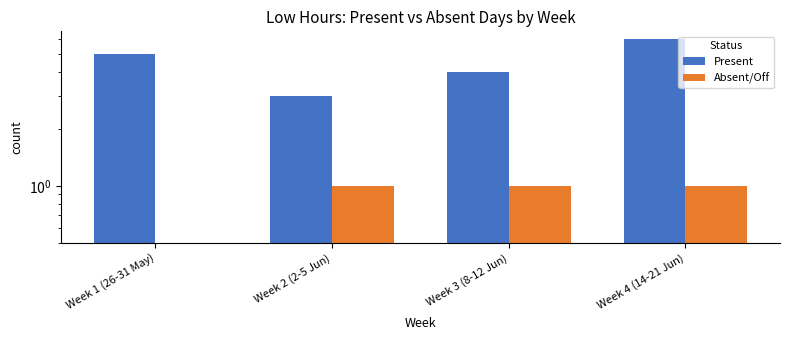

At how many categories does at least one series exceed 1?

4